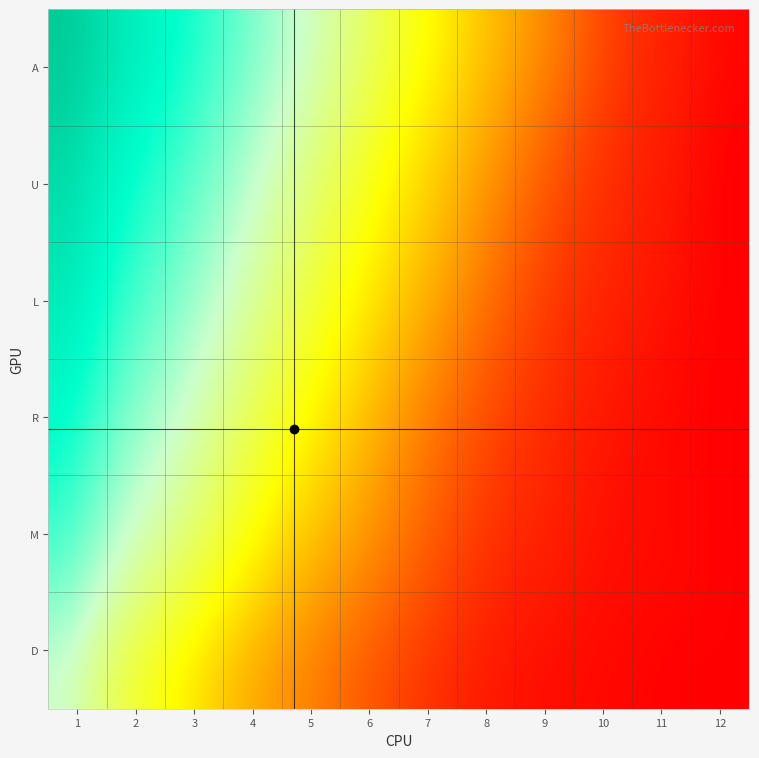

Where does the L series first go above 38?

A